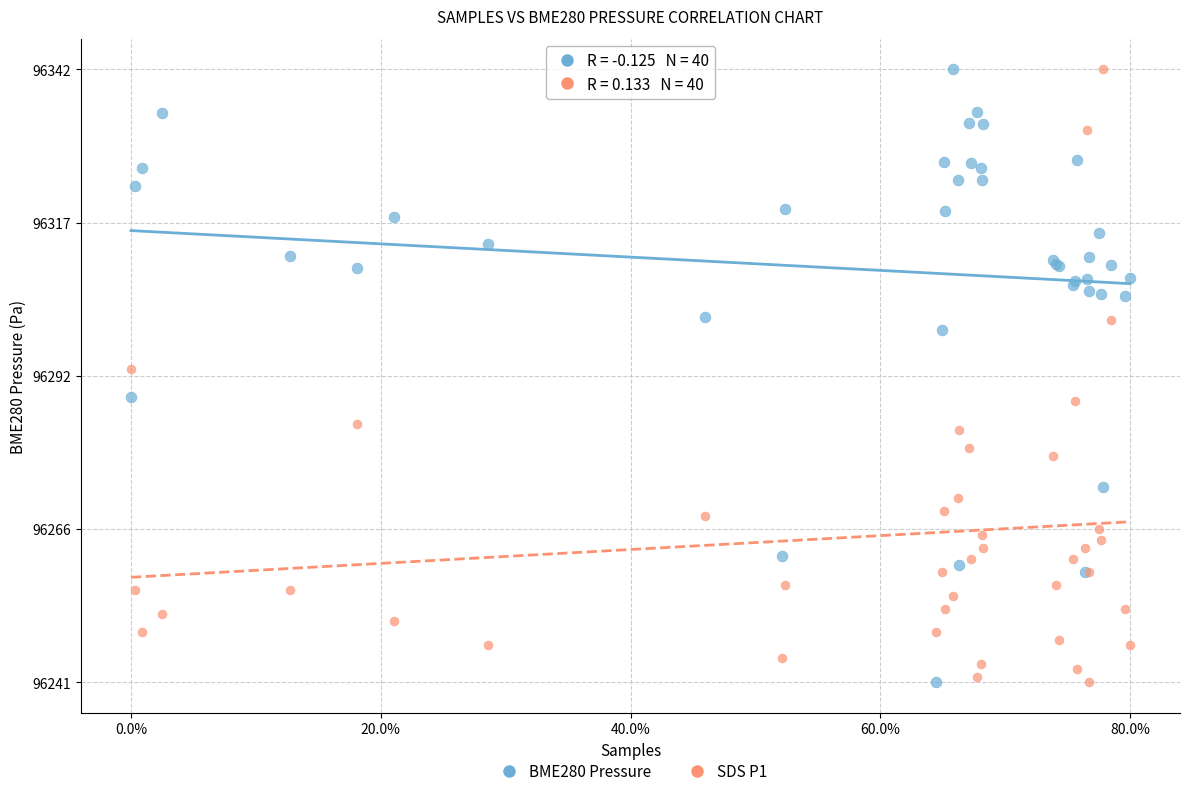

Across all series, what Y value is closest to 96291?

96292.6